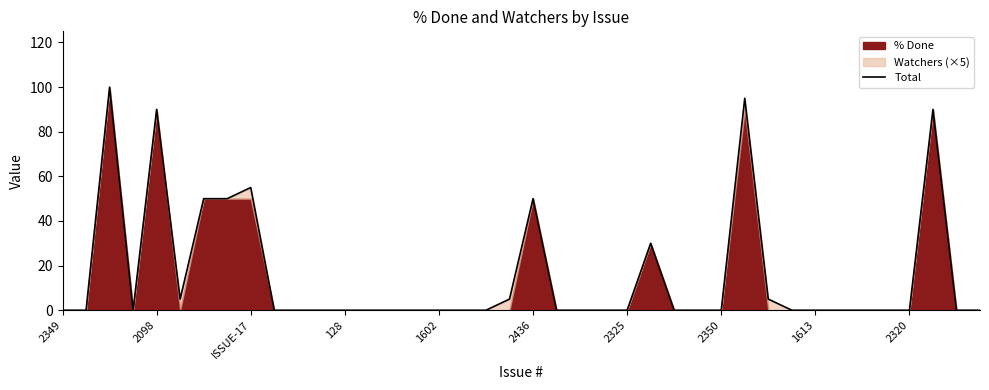

What is the label of the 22nd point from the right?

18